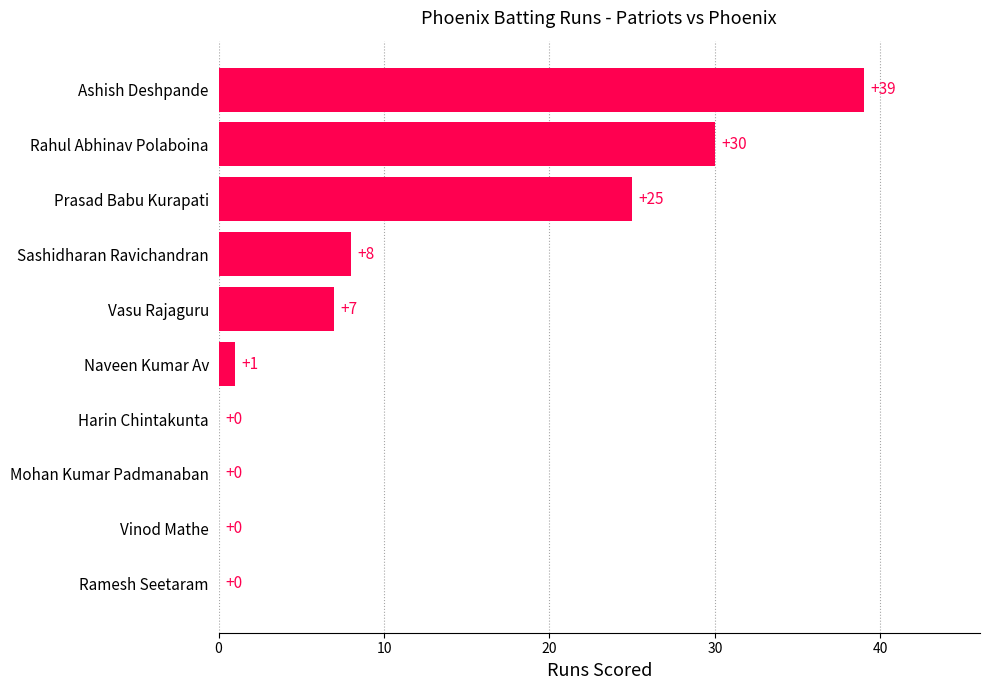

At which label is the value closest to 19?

Prasad Babu Kurapati